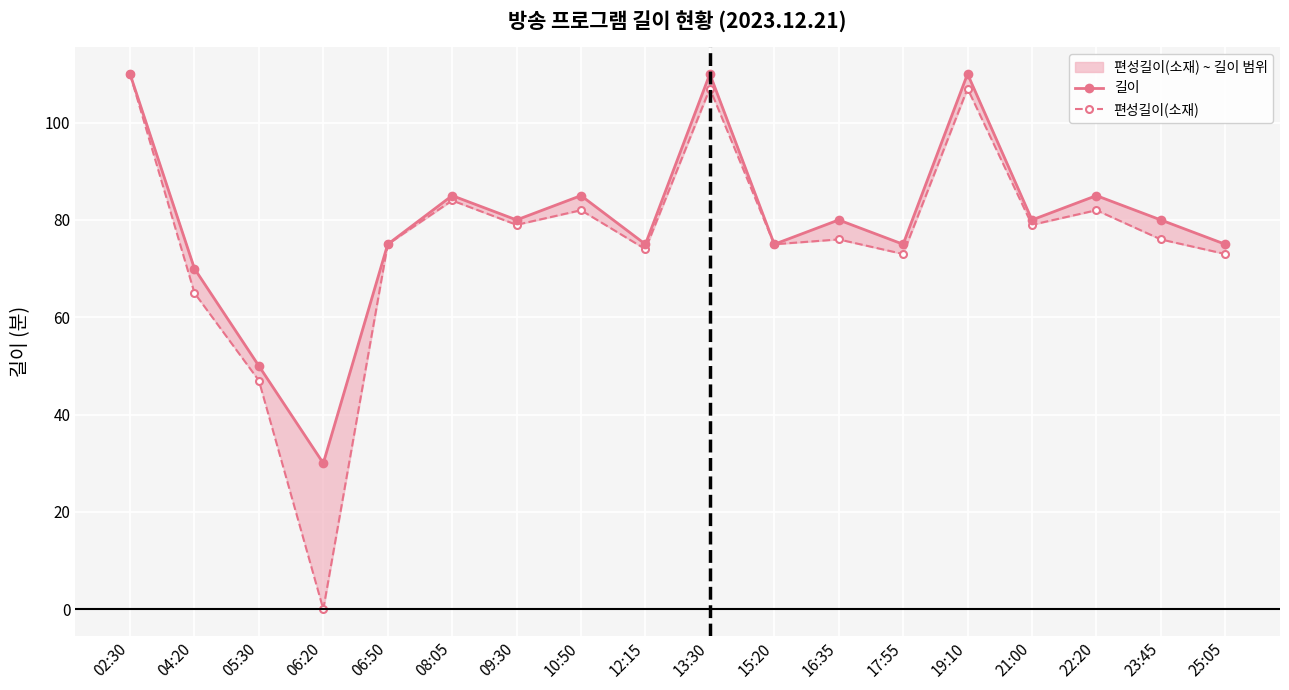

Which series changed the most between 13:30 and 16:35?

편성길이(소재)